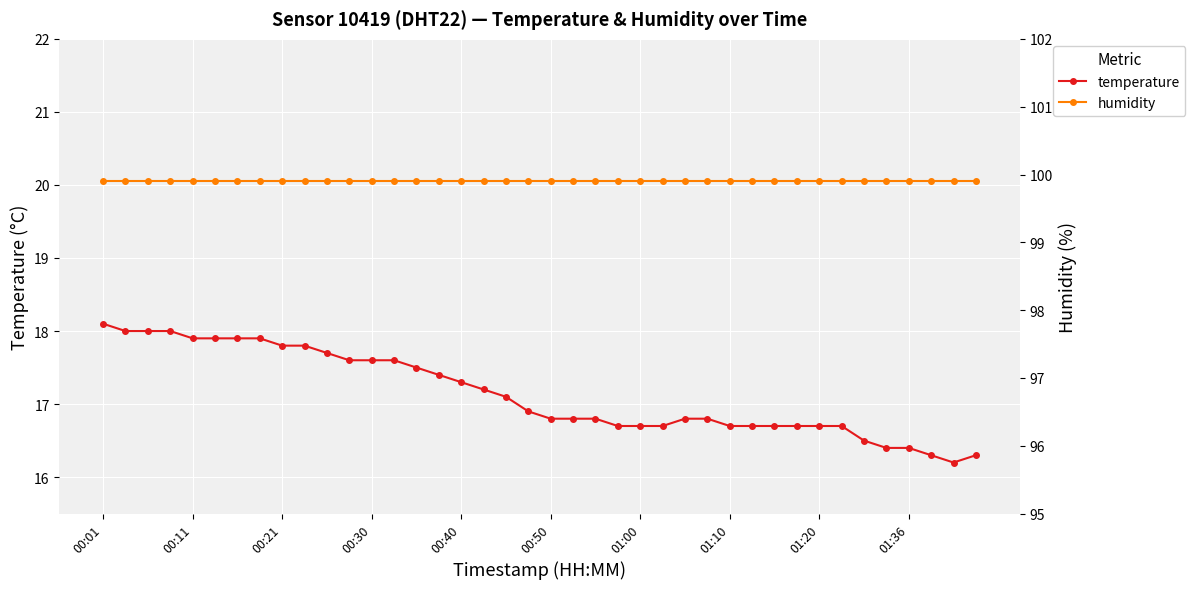

List the series in order of their peak value, highest first.

humidity, temperature